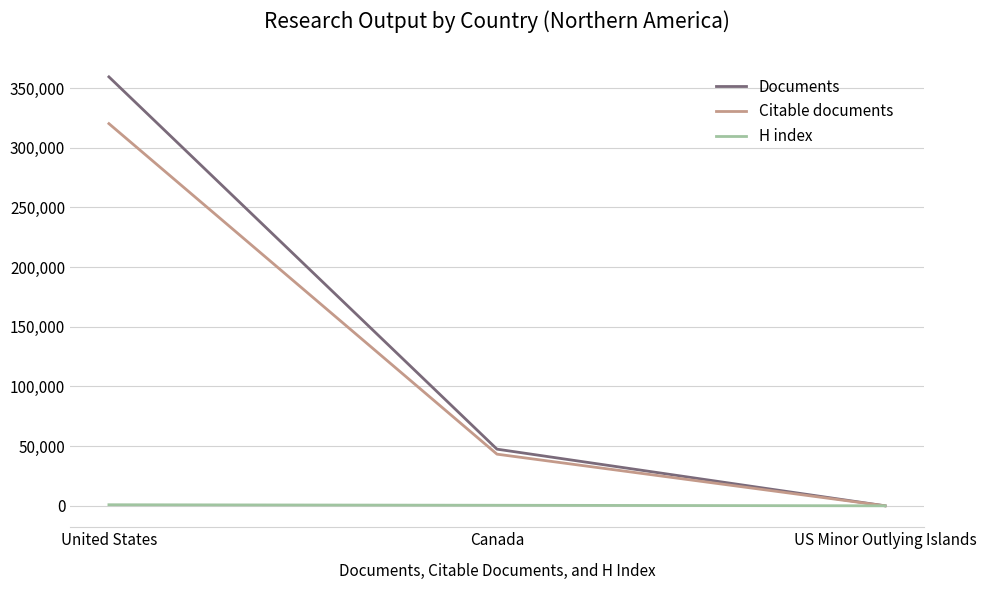

What is the maximum value for Citable documents?

320224